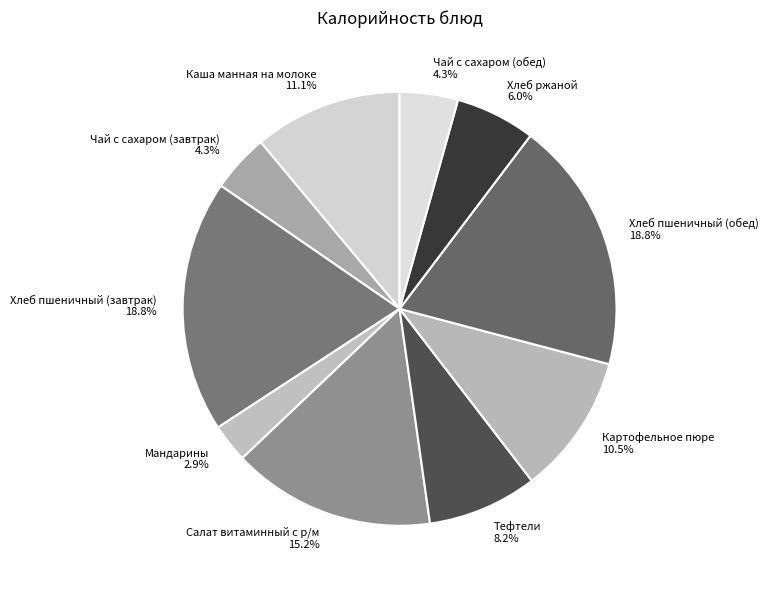

True or false: Чай с сахаром (обед) accounts for 4% of the total.

True